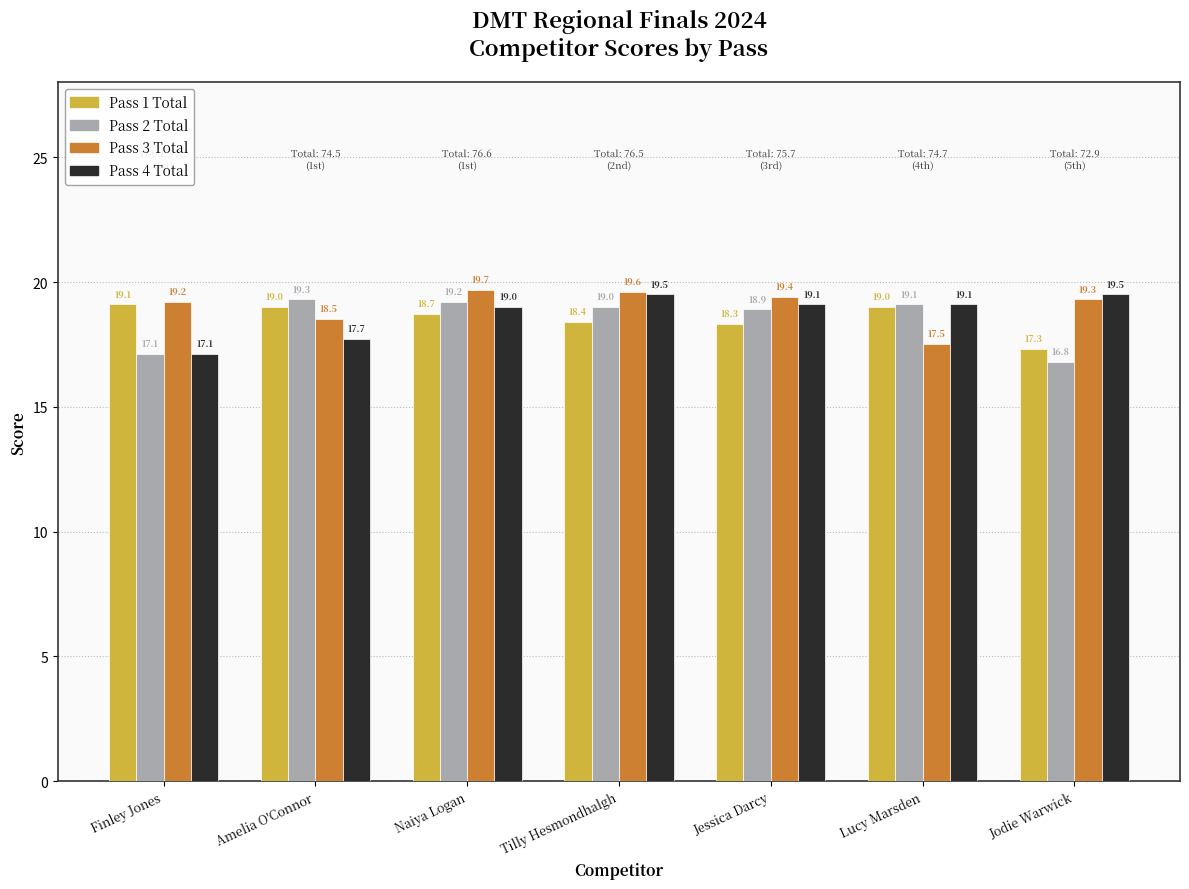

What is the label of the 4th bar from the right?

Tilly Hesmondhalgh